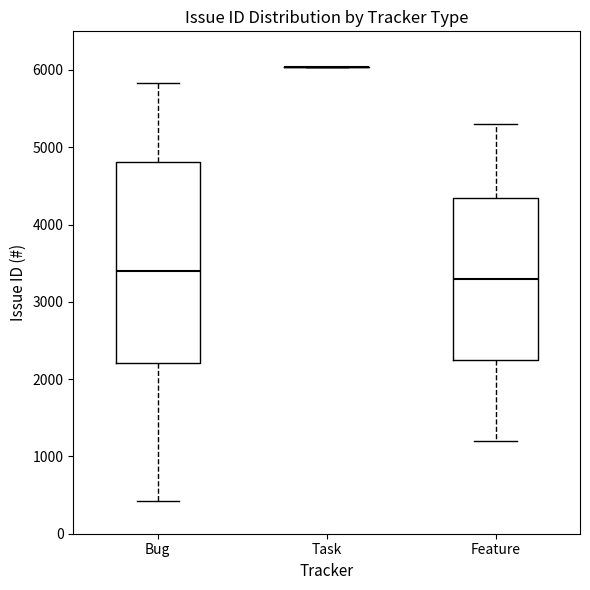

Reading left to right, read every box against the y-axis: the position of its median line, the range the box covers, and the ends of its whiskers. The values are not printed on the chart, so give them approximately, as read against the axis.

Bug: median 3400, box 2200 to 4800, whiskers 400 to 5800
Task: box collapsed to a line at 6000, whiskers 6000 to 6000
Feature: median 3300, box 2300 to 4400, whiskers 1200 to 5300